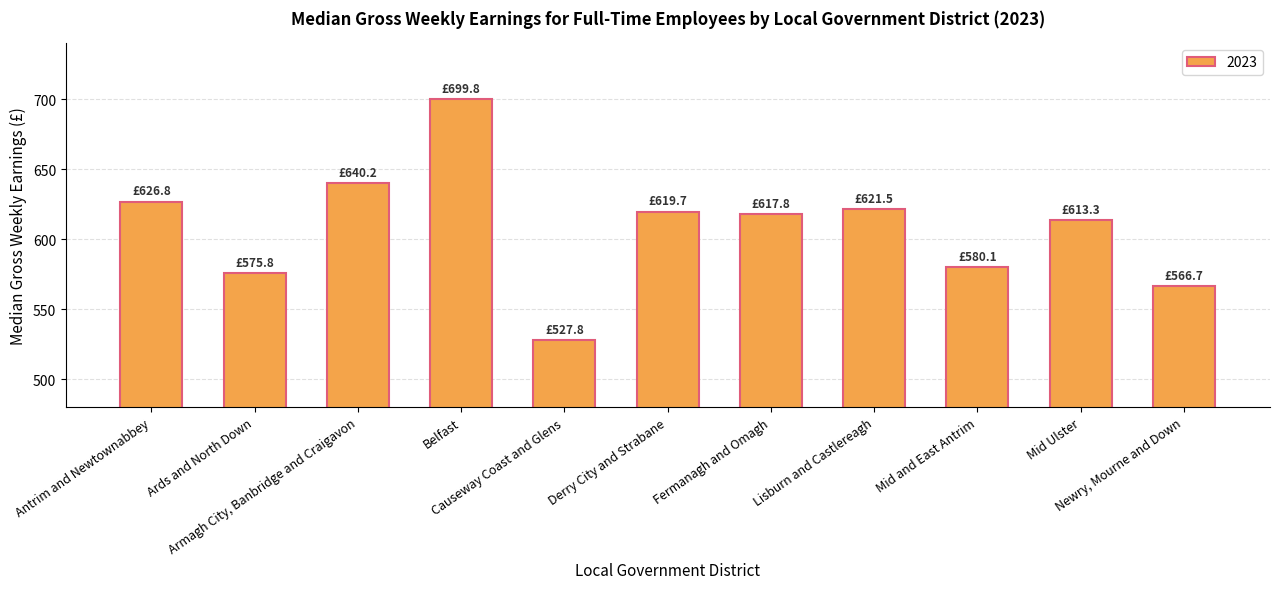

The chart shows a value of 575.8 at Ards and North Down. True or false?

True